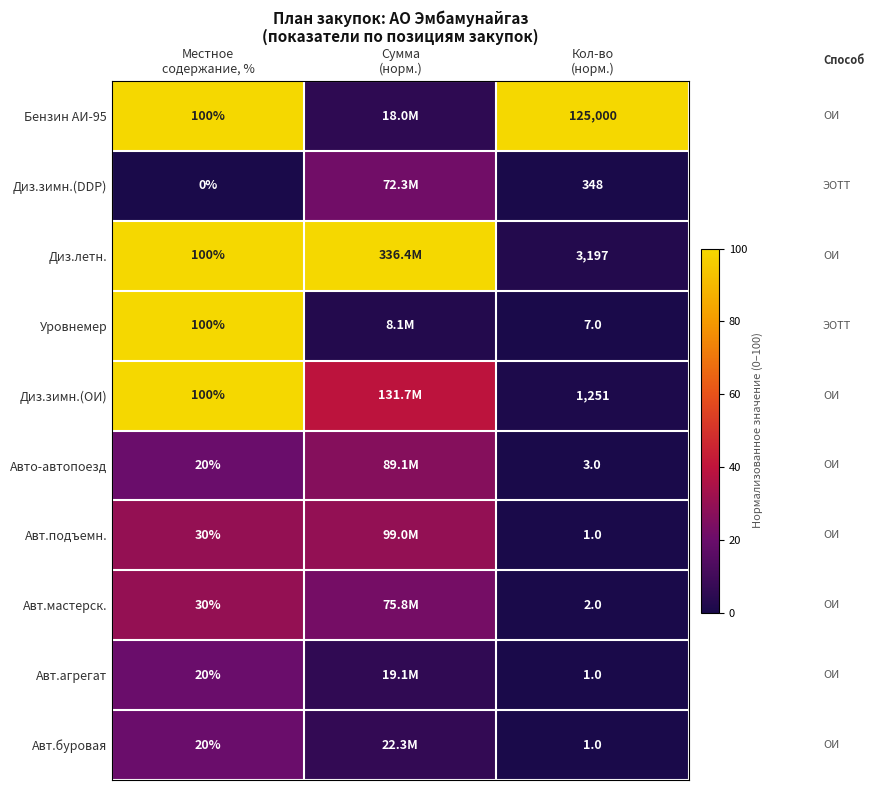

Where does the Авто-автопоезд series first go above 20?

Сумма (норм.)